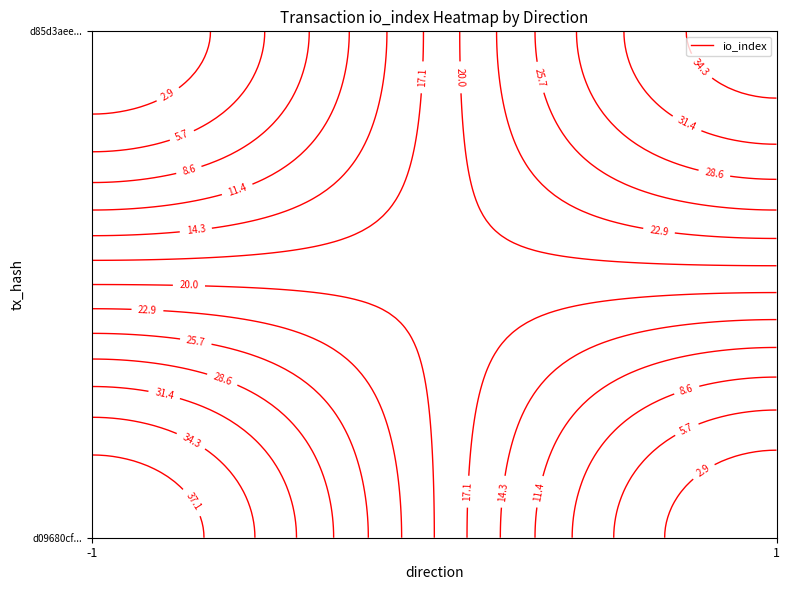

Is it true that d85d3aee22f64f6f26edf41b842a214b4d3bc3f equals 36 at io_index?

True